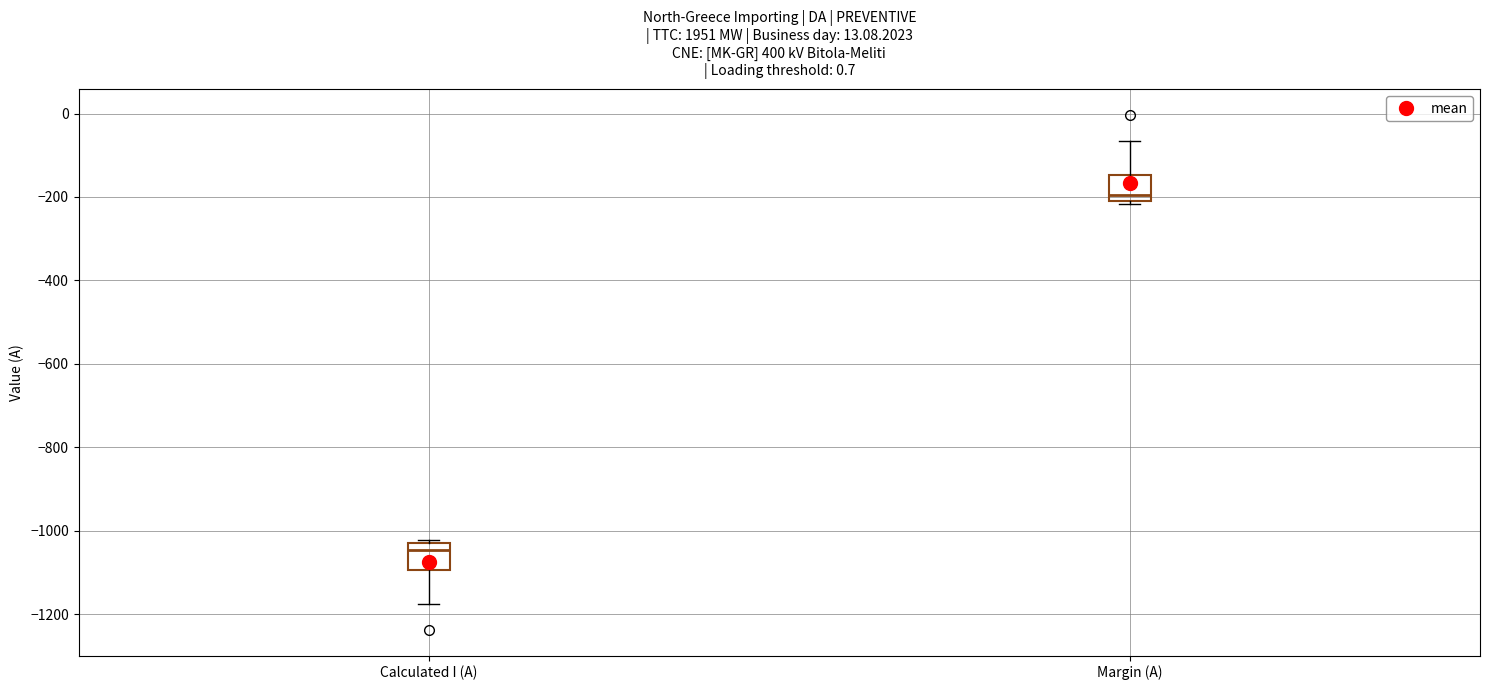

Reading left to right, transcribe this box plot: for each box, give where its median line is, the range the box spans, and where its two whiskers end, as read against the y-axis. The values are not printed on the chart, so give them approximately, as read against the axis.

Calculated I (A): median -1040, box -1100 to -1020, whiskers -1180 to -1020 (just above the box's upper edge)
Margin (A): median -200, box -220 to -140, whiskers -220 (just below the box's lower edge) to -60